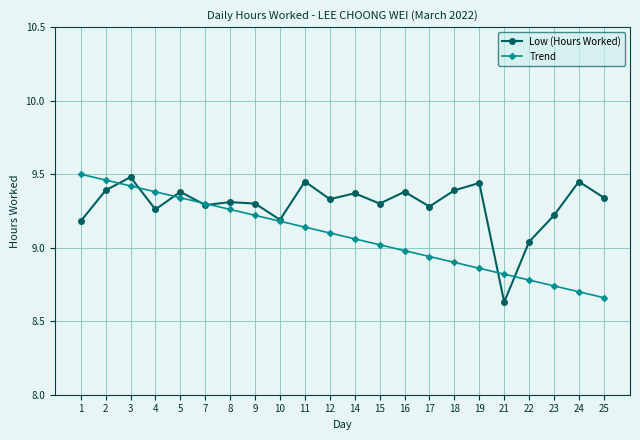

Where does the Low (Hours Worked) series first go above 9?

1